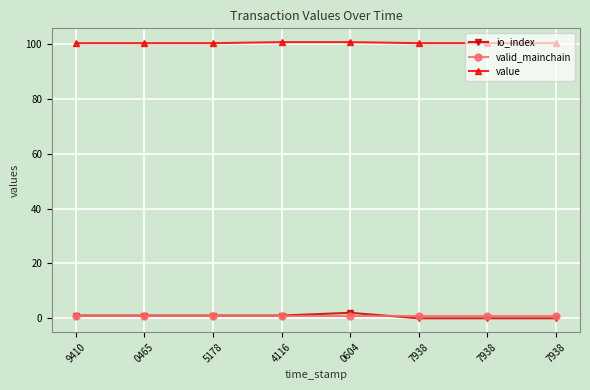

Is it true that value equals 100.4 at 9410?

True